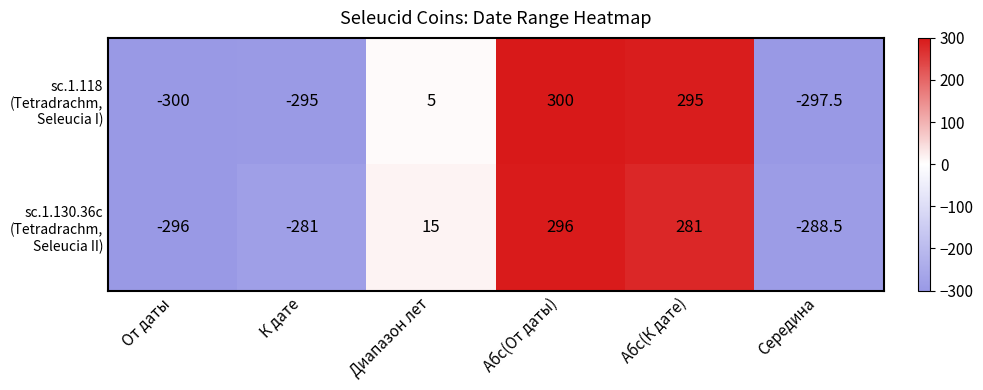

What is the difference between the highest and lowest values at Абс(От даты)?

4.0